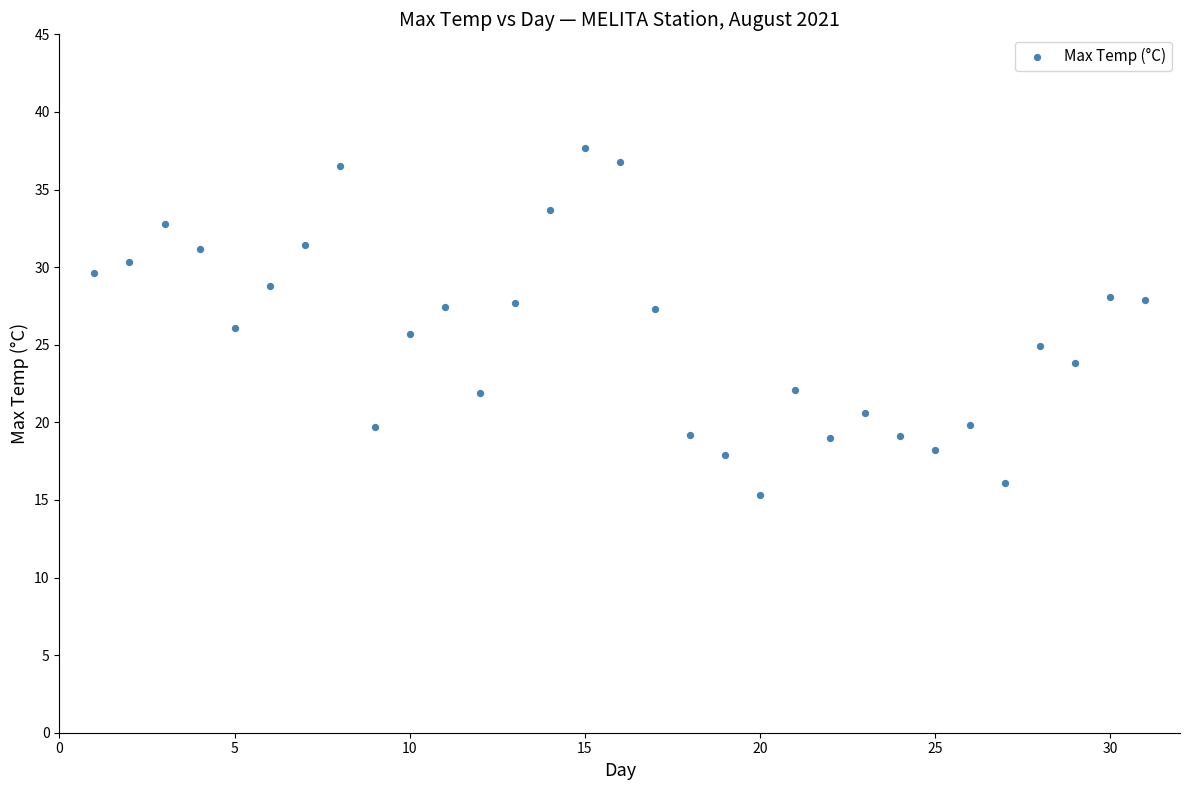

What is the range of X values (max minus min)?

30.0